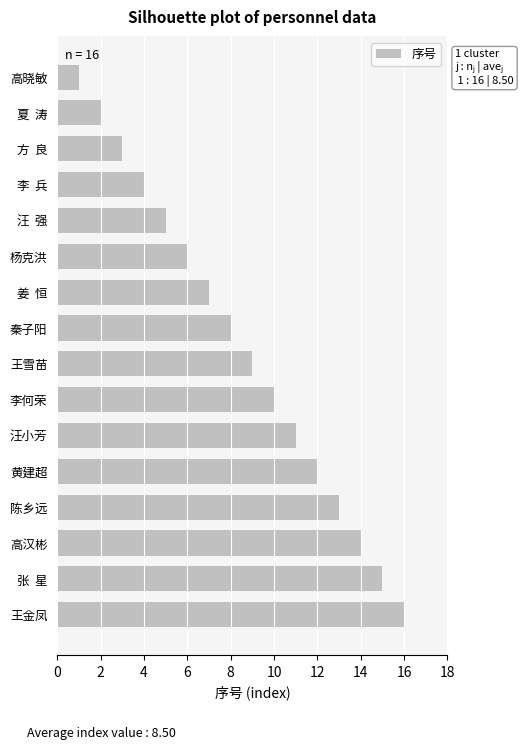

Between 陈乡远 and 黄建超, which is larger?

陈乡远